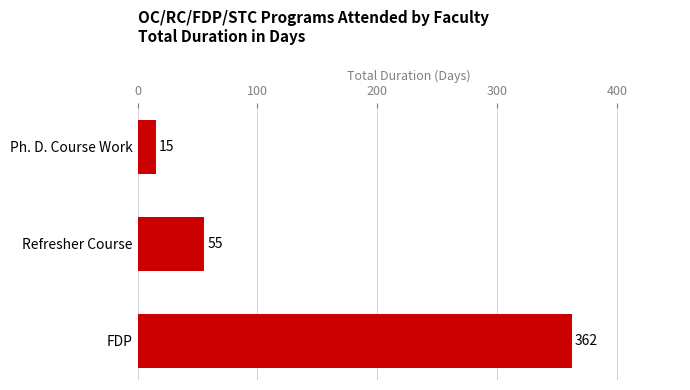

How many values are below 55?

1